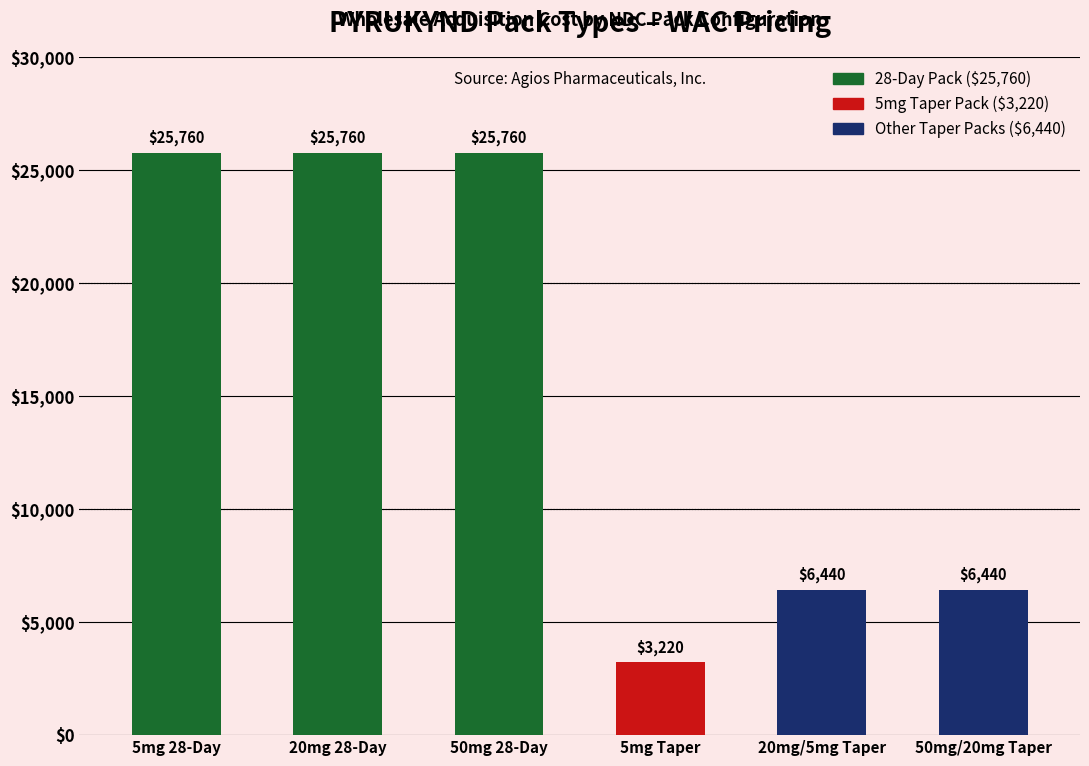

What value does the data have at 20mg 28-Day?

25760